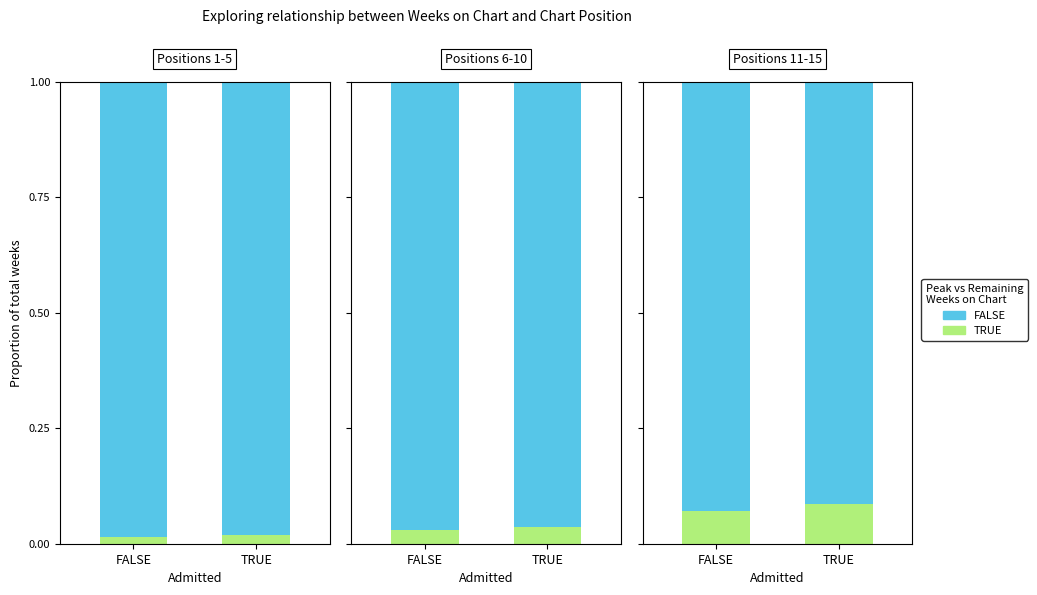

Which has a higher value, TRUE or FALSE?

TRUE